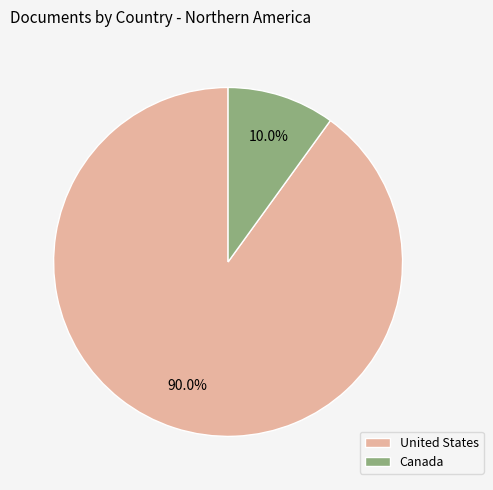

Which slice is the largest?

United States